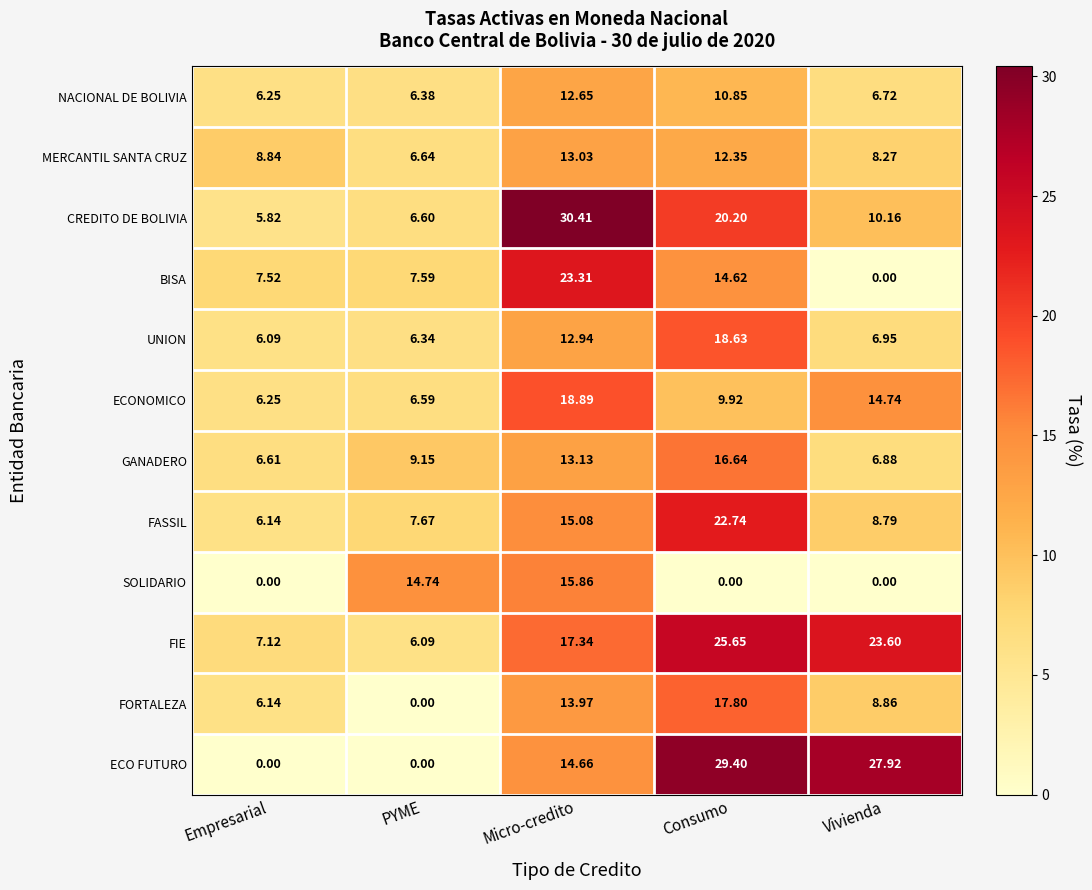

At which category is the sum across all series the highest?

Micro-credito